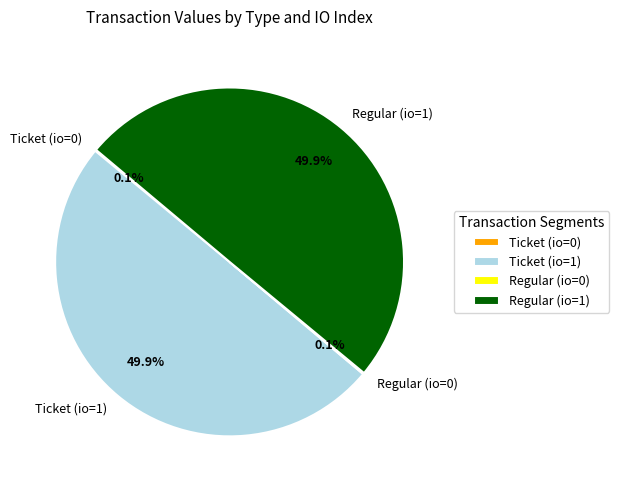

To the nearest percent, what is the average slice percentage?

25%